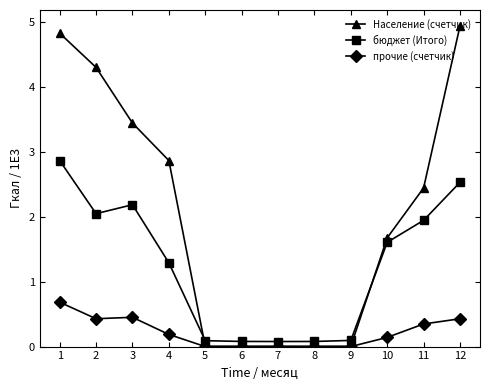

What is the value of the бюджет (Итого) point at the 10th from the left?

1.6